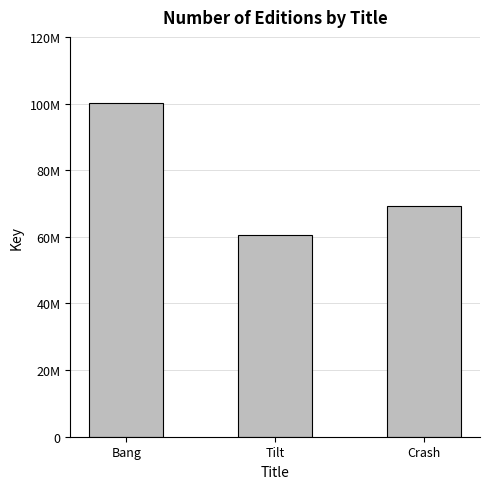

How many distinct data groups are displayed?

1